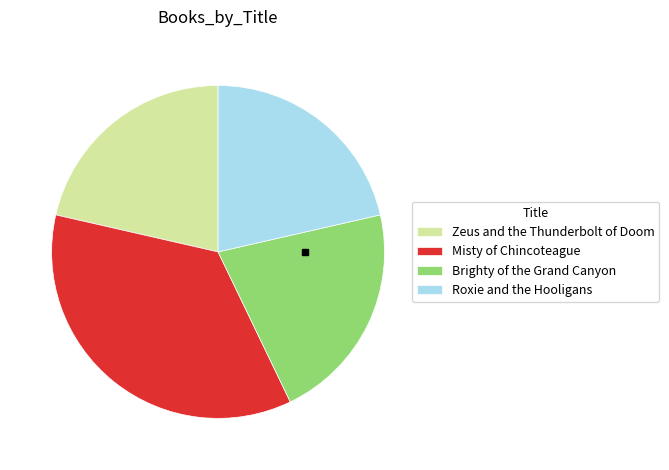

What is the largest slice in the pie chart?

Misty of Chincoteague